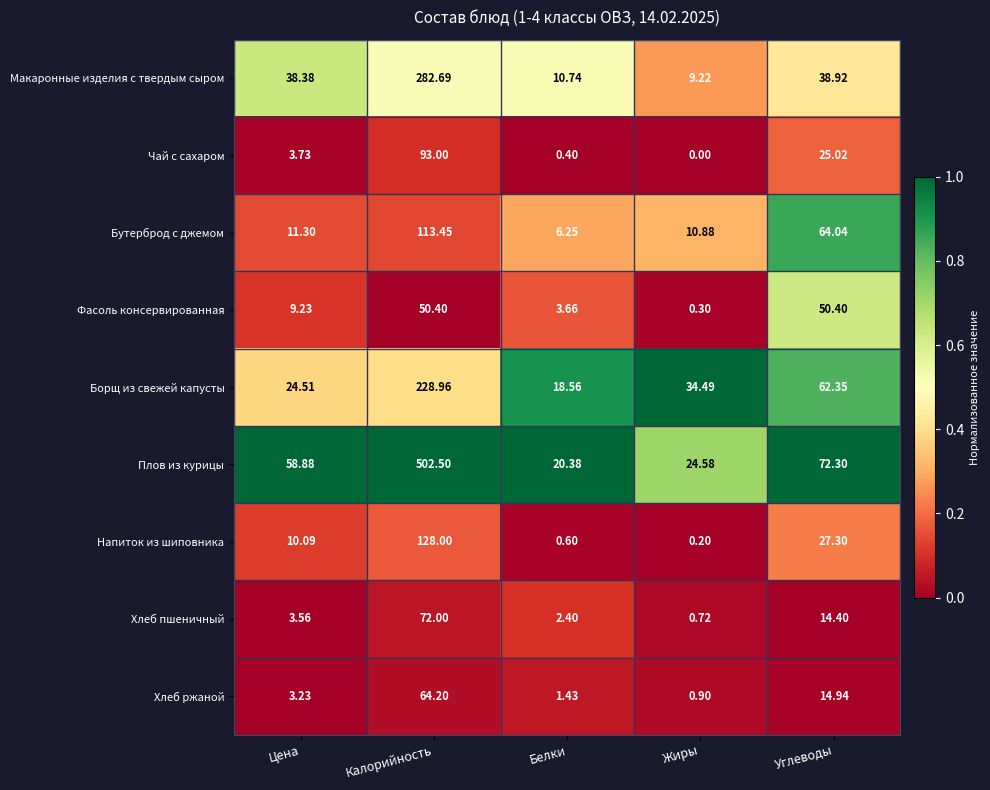

Which series has the widest spread of values?

Плов из курицы